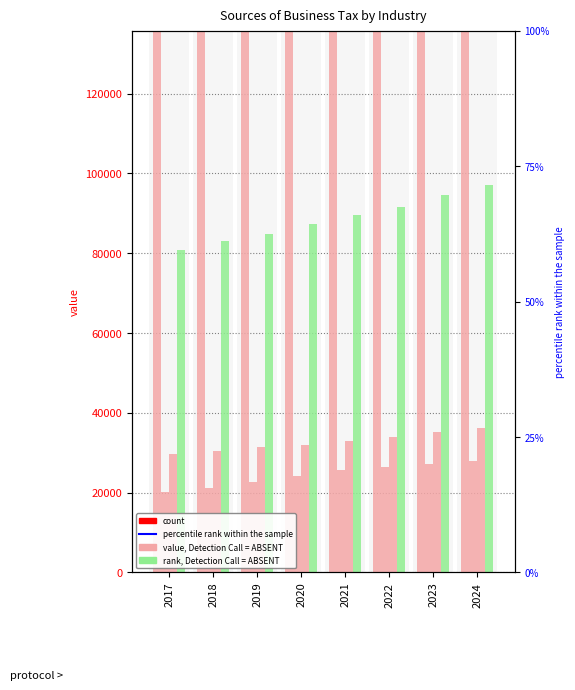

How many data points in Support Service Activities are above 32986?

3